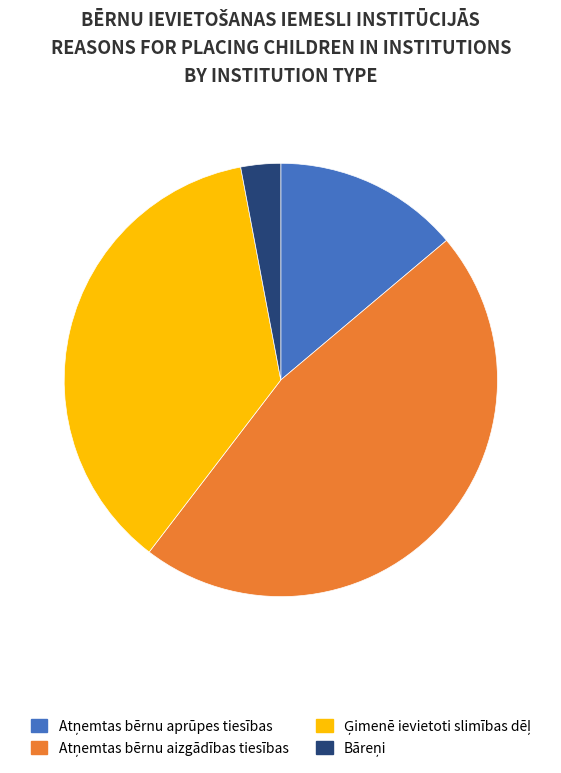

Is there a majority slice in this chart?

No